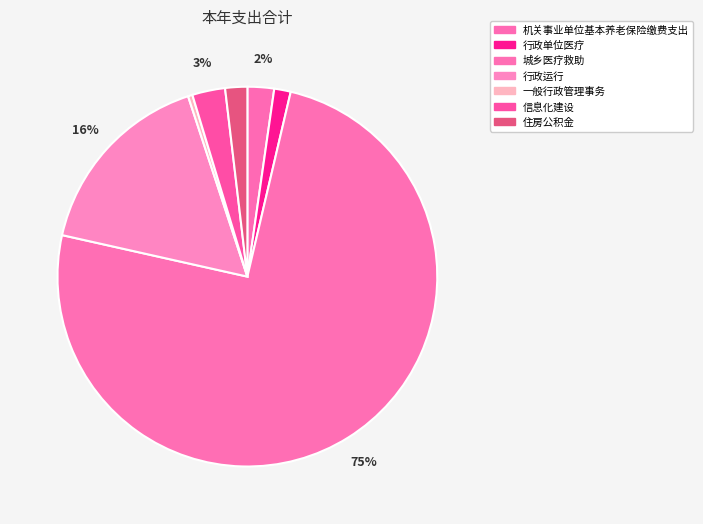

To the nearest percent, what is the average slice percentage?

14%